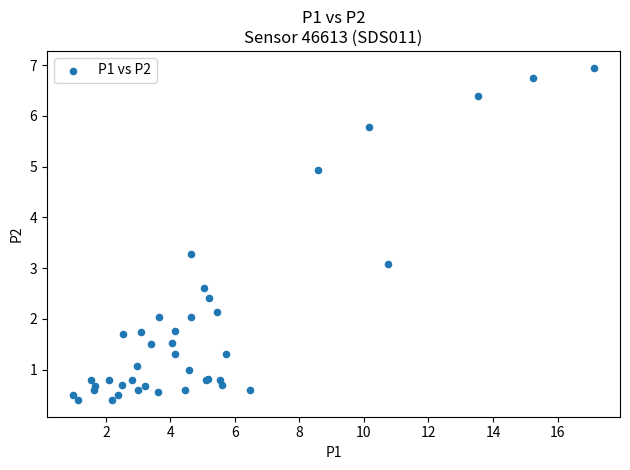

What Y value in the scatter plot is closest to 3?

3.1